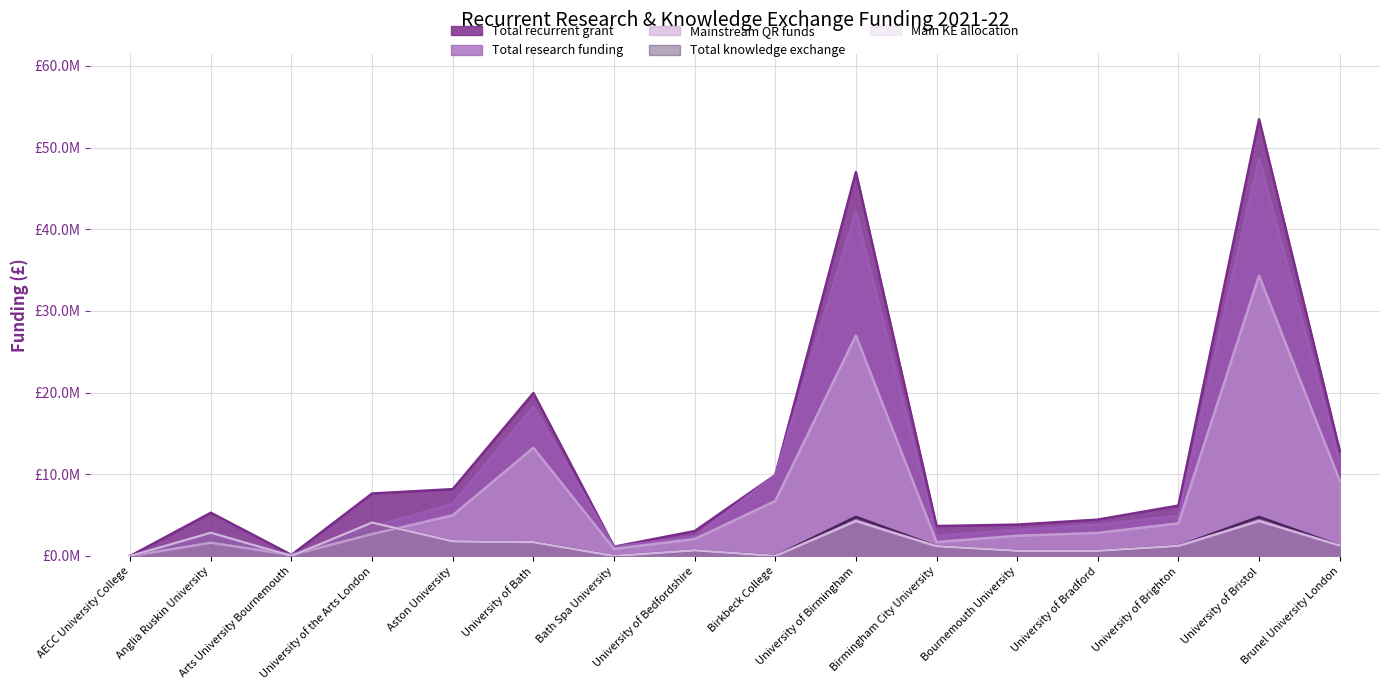

True or false: Main KE allocation has more than 2 interior local peaks.

True